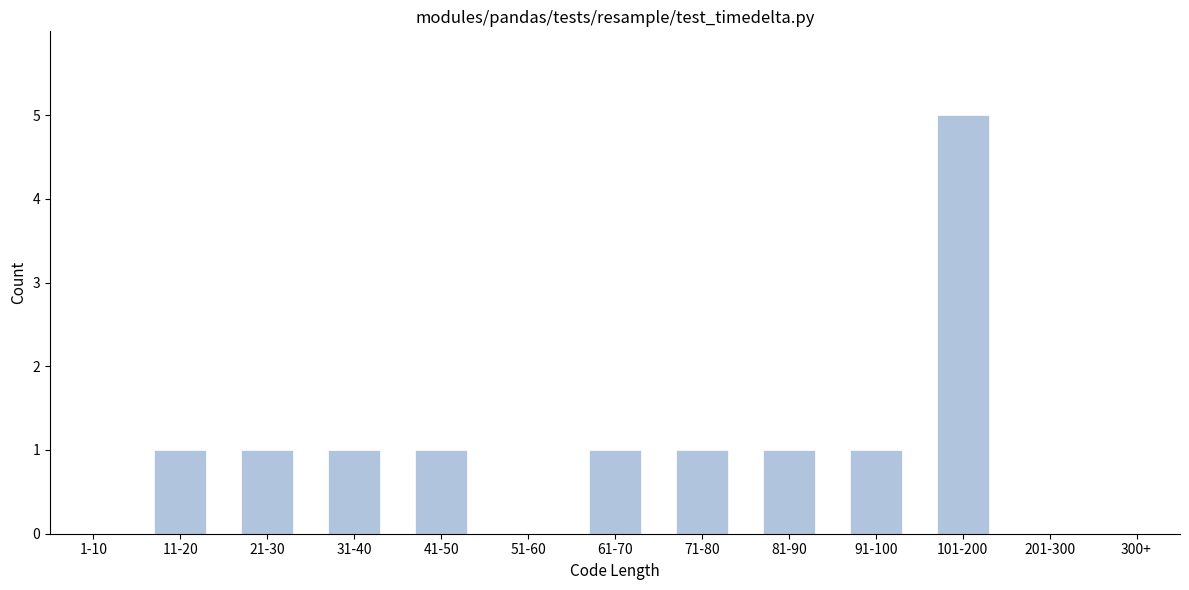

Reading right to left, what are all the values shown in this chart?

300+=0	201-300=0	101-200=5	91-100=1	81-90=1	71-80=1	61-70=1	51-60=0	41-50=1	31-40=1	21-30=1	11-20=1	1-10=0